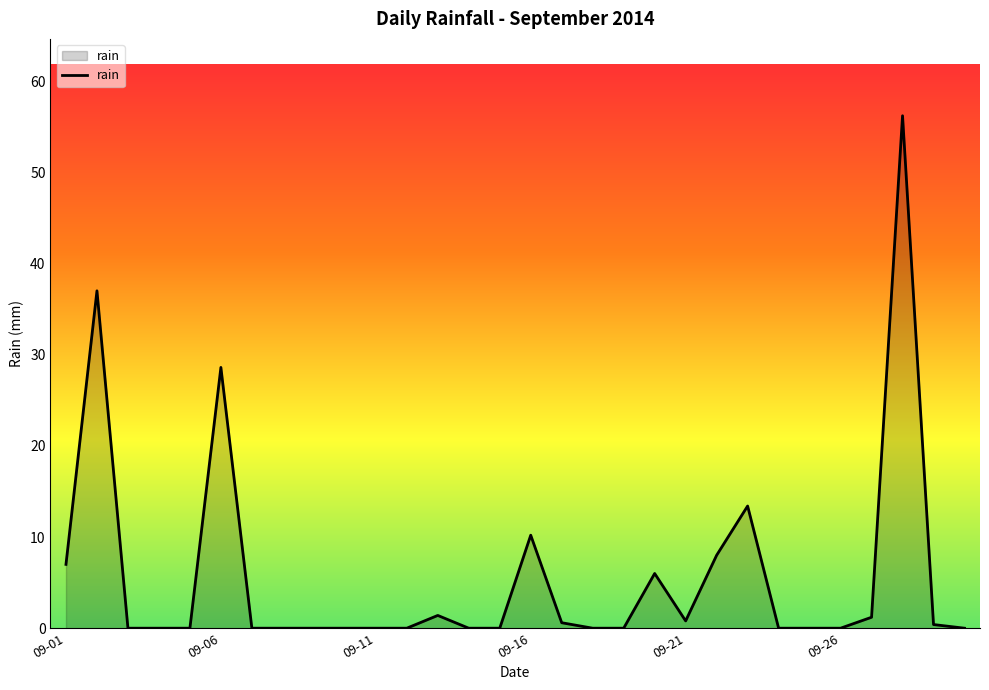

What is the greatest value displayed?

56.2